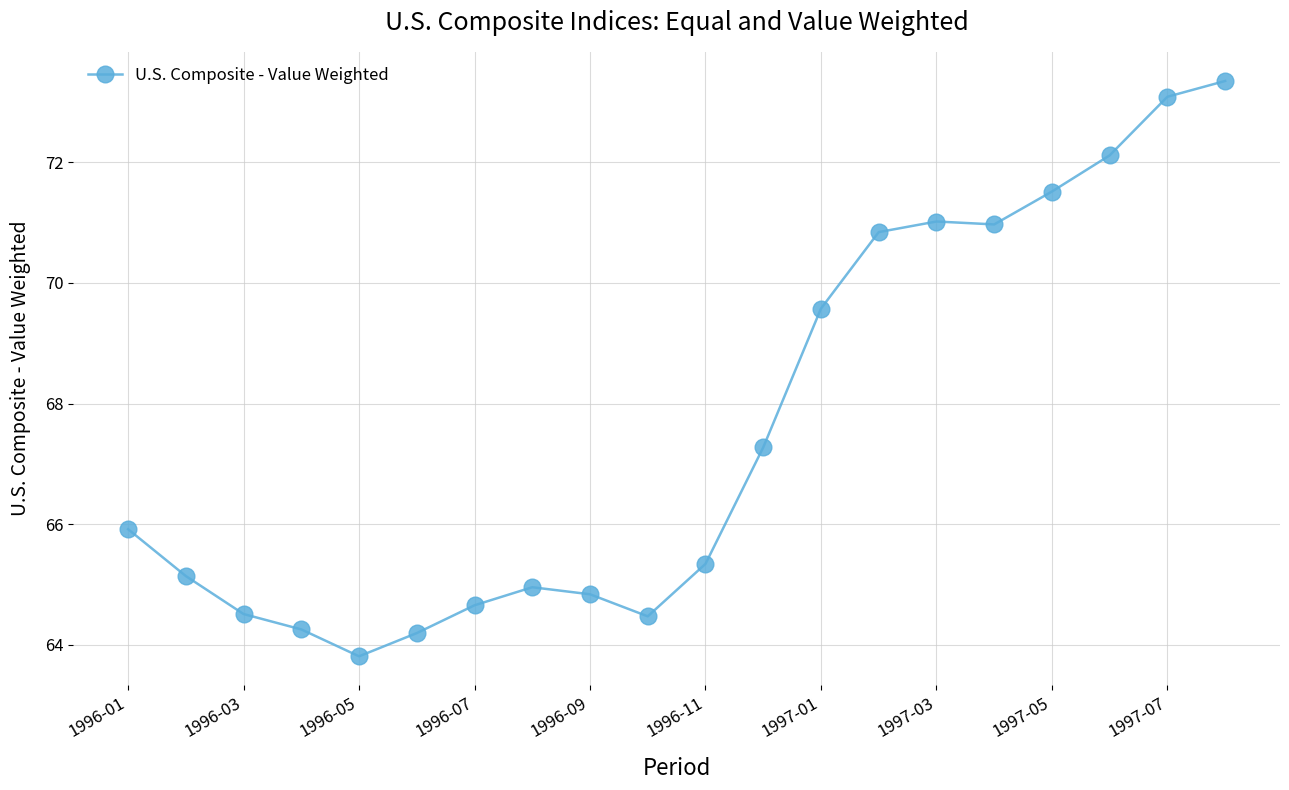

What is the minimum value shown in the chart?

63.8